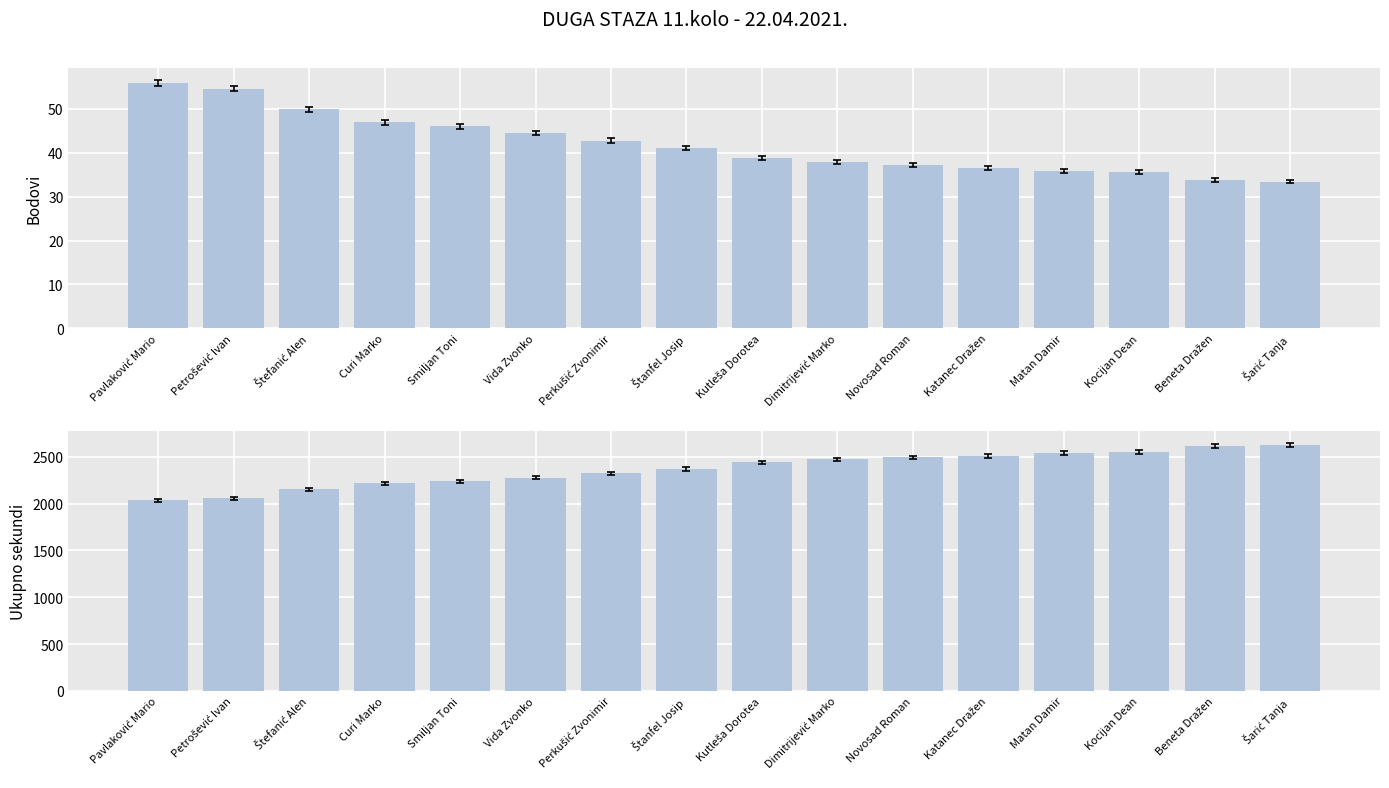

How many data points in bodovi are less than 41?

8